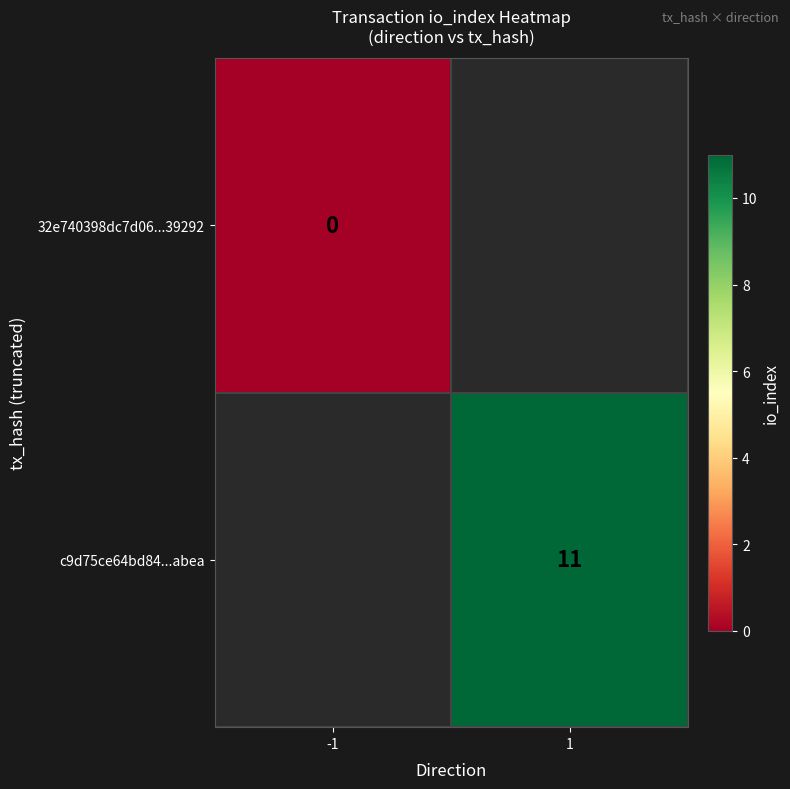

The value of c9d75ce64bd84...abea at 1 is 11. True or false?

True